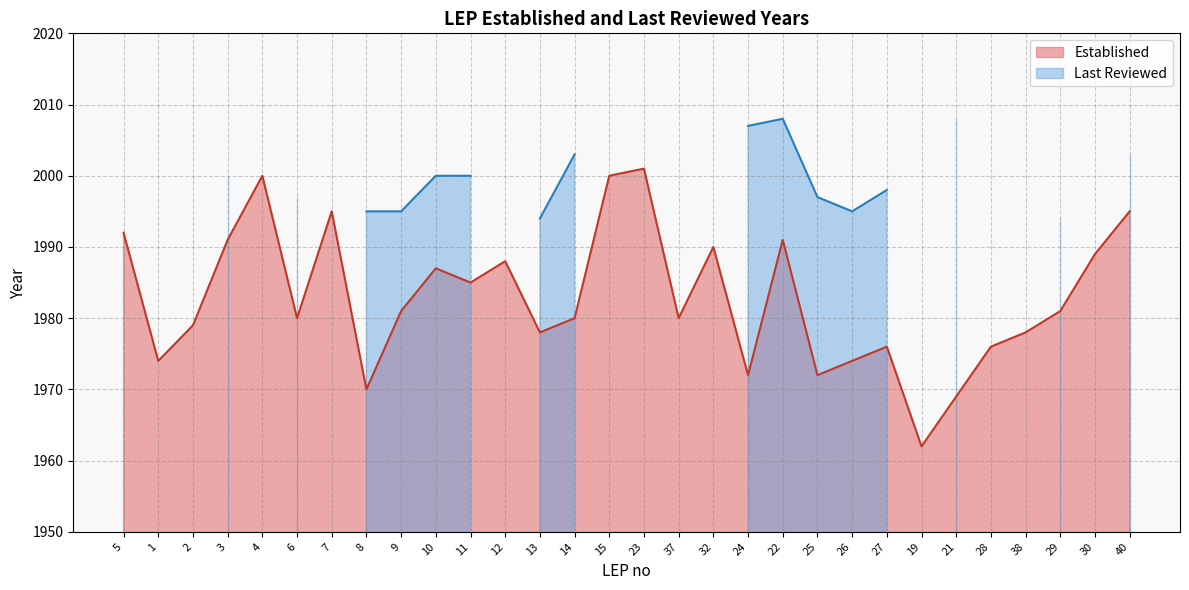

Reading right to left, what are all the values shown in this chart?

40=1995	30=1989	29=1981	38=1978	28=1976	21=1969	19=1962	27=1976	26=1974	25=1972	22=1991	24=1972	32=1990	37=1980	23=2001	15=2000	14=1980	13=1978	12=1988	11=1985	10=1987	9=1981	8=1970	7=1995	6=1980	4=2000	3=1991	2=1979	1=1974	5=1992